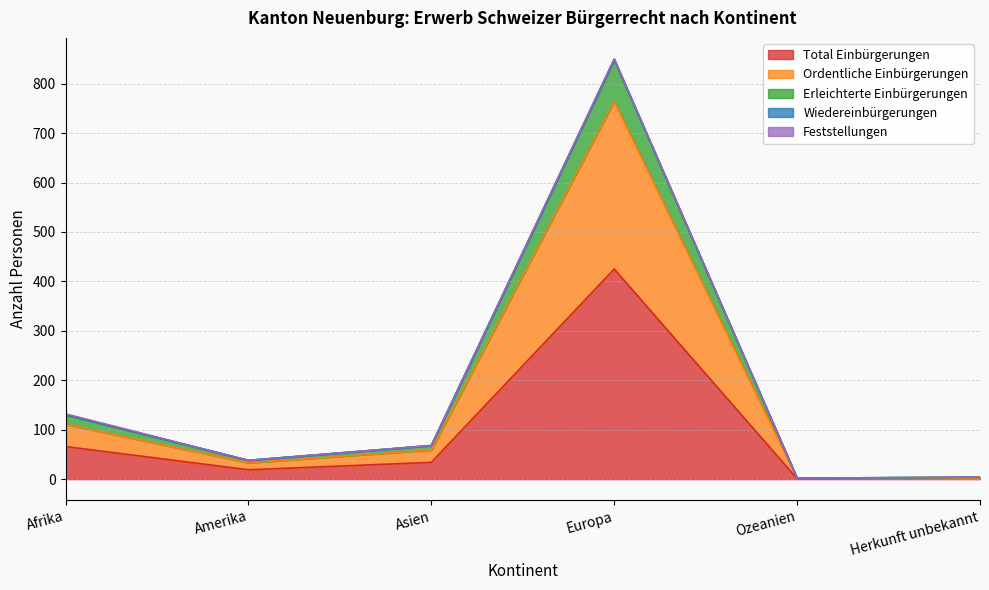

The value of Ordentliche Einbürgerungen at Europa is 1110. True or false?

False